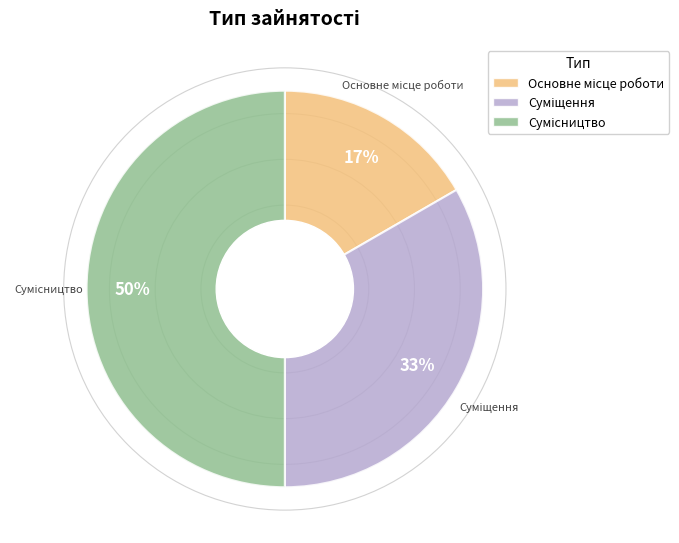

To the nearest percent, what is the average slice percentage?

33%